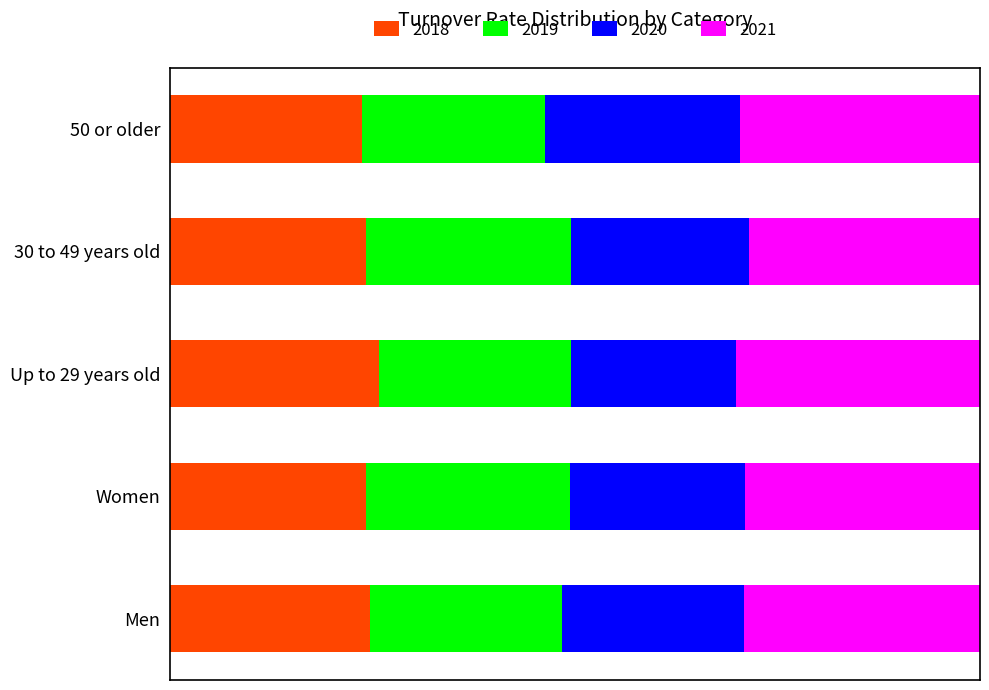

What are all the series names shown in the legend?

2018, 2019, 2020, 2021